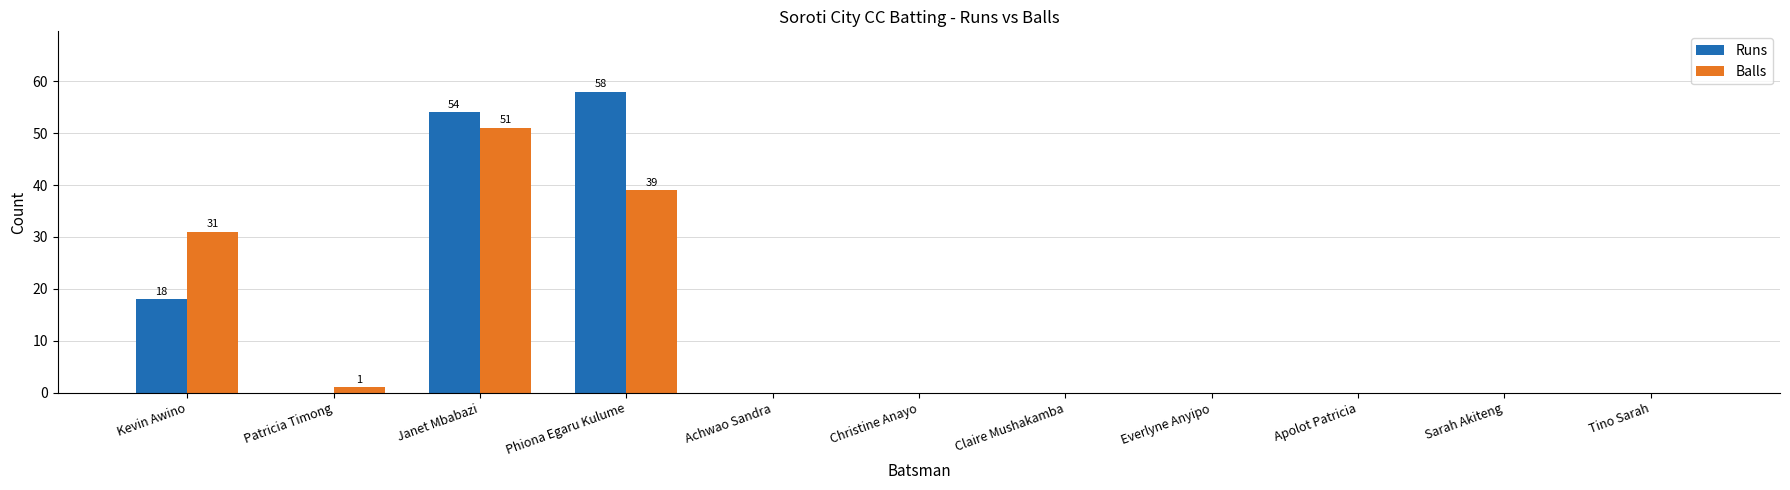

What is the total value across all series at Patricia Timong?

1